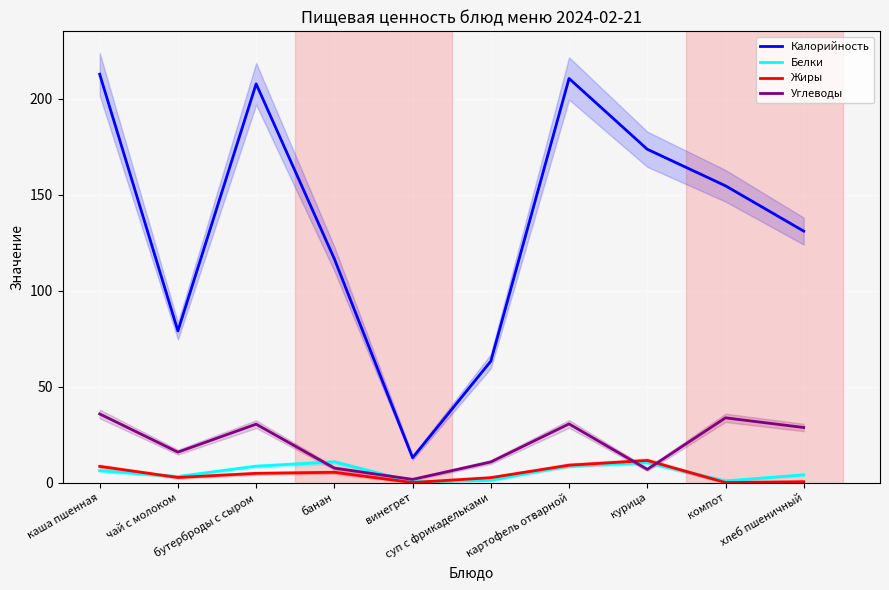

What is the difference between the highest and lowest values at чай с молоком?

76.3